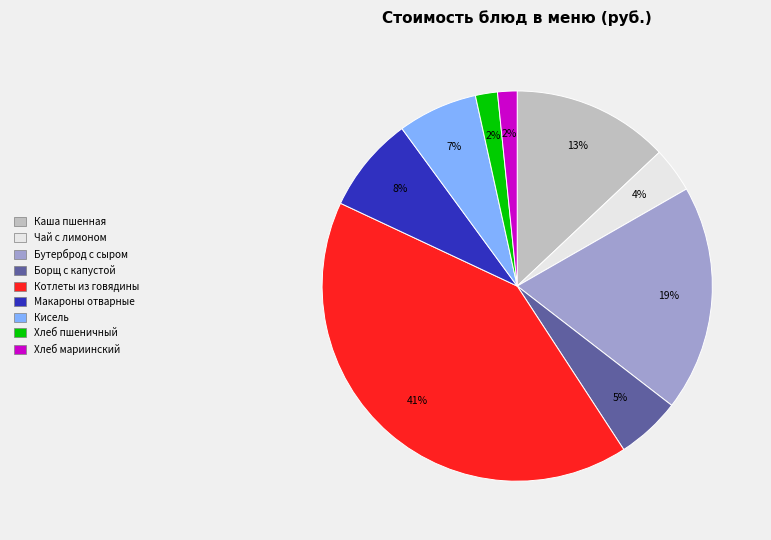

To the nearest percent, what is the difference between the Каша пшенная and Кисель slice percentages?

6%